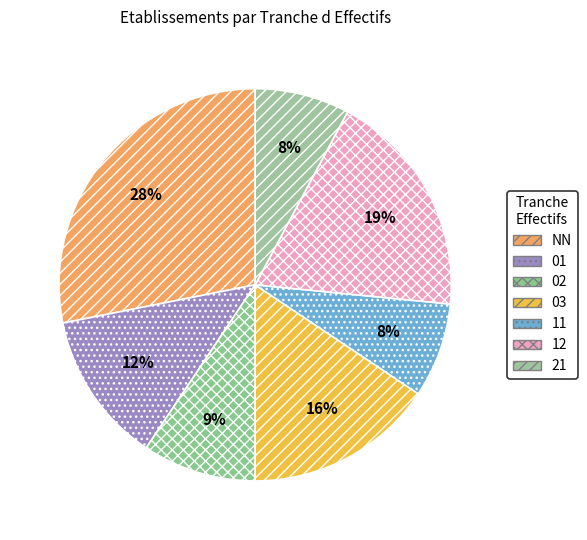

To the nearest percent, what percentage of the pie is 03?

16%